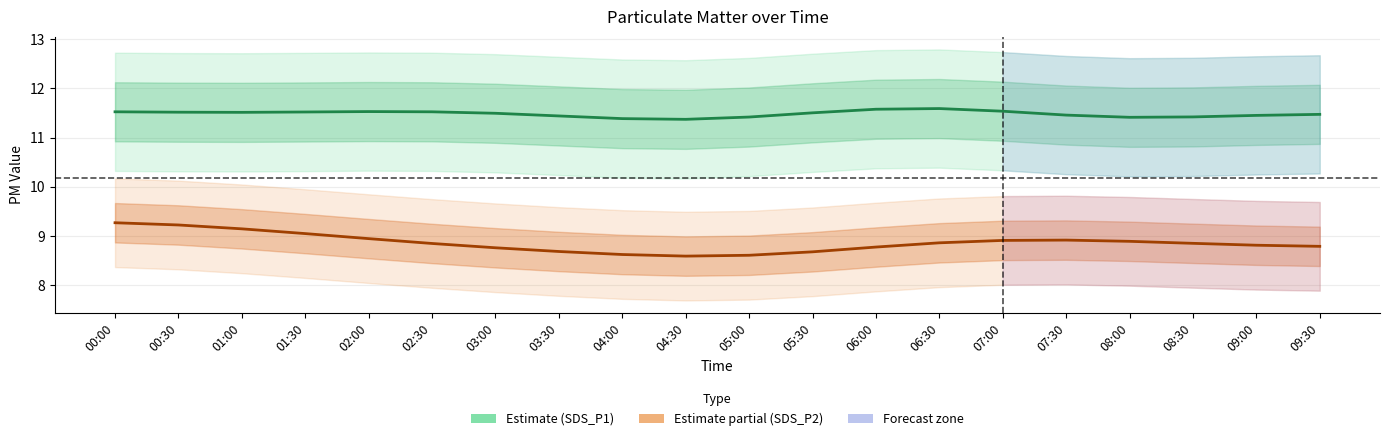

Rank the series by their average value, from highest to lowest.

SDS_P1 (PM2.5), SDS_P2 (PM10)